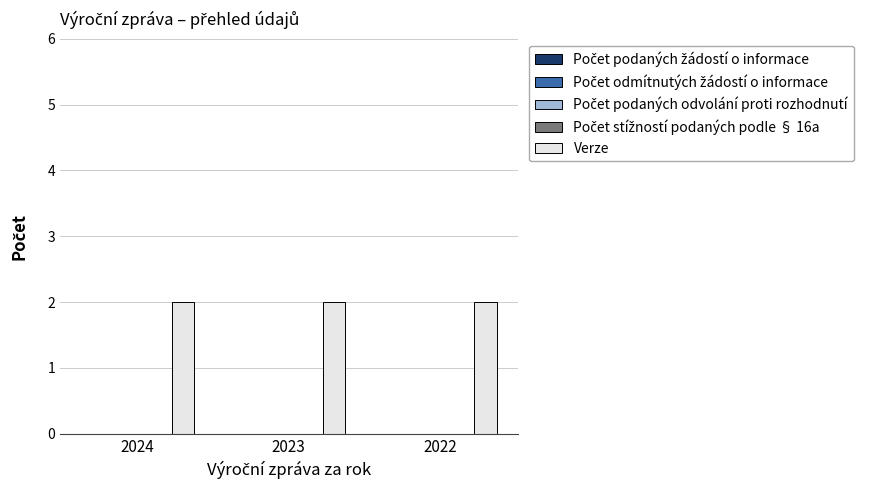

How many groups of bars are there?

3